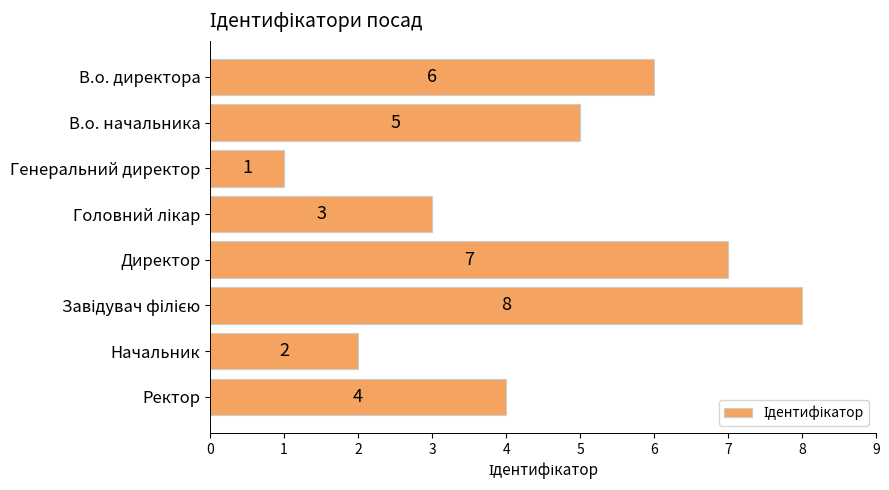

True or false: the data shows 7 at Ректор.

False